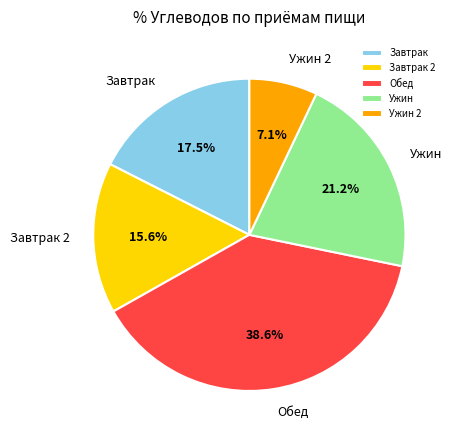

What is the largest slice in the pie chart?

Обед